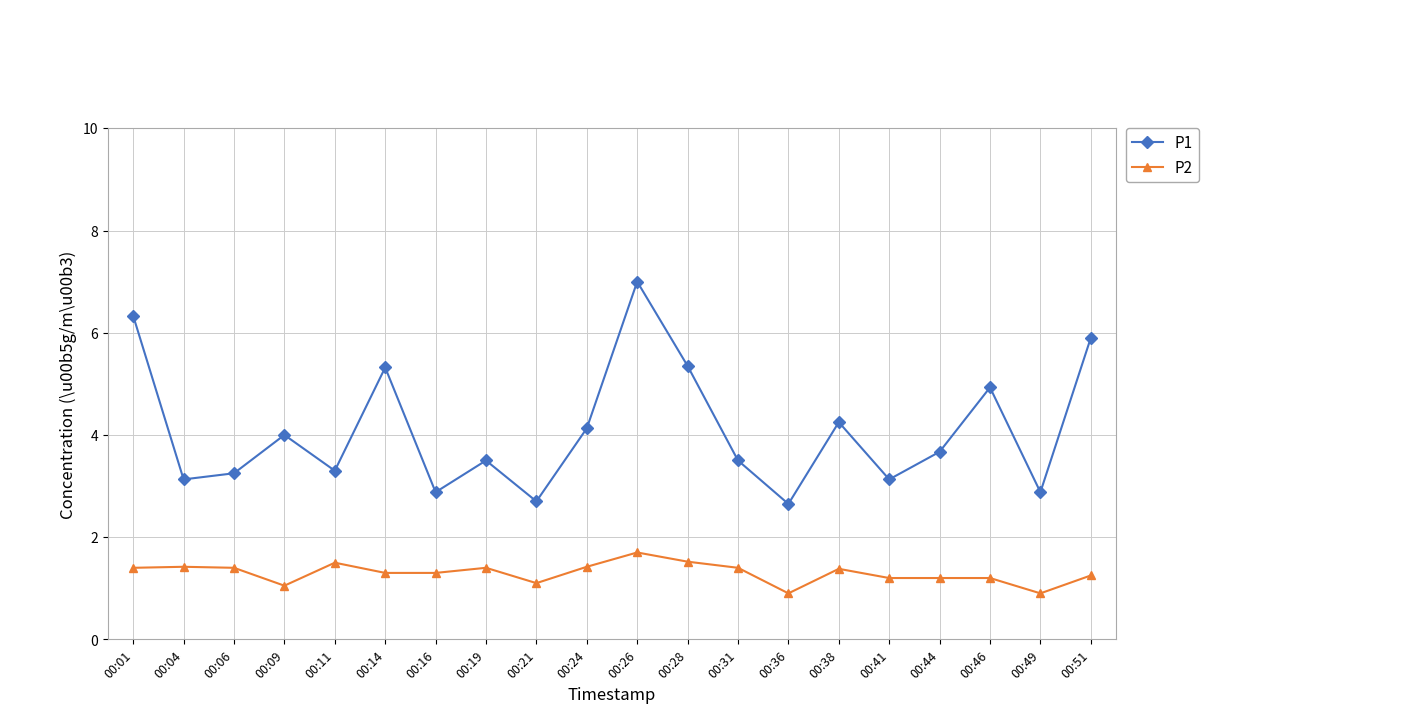

What is the minimum value for P2?

0.9